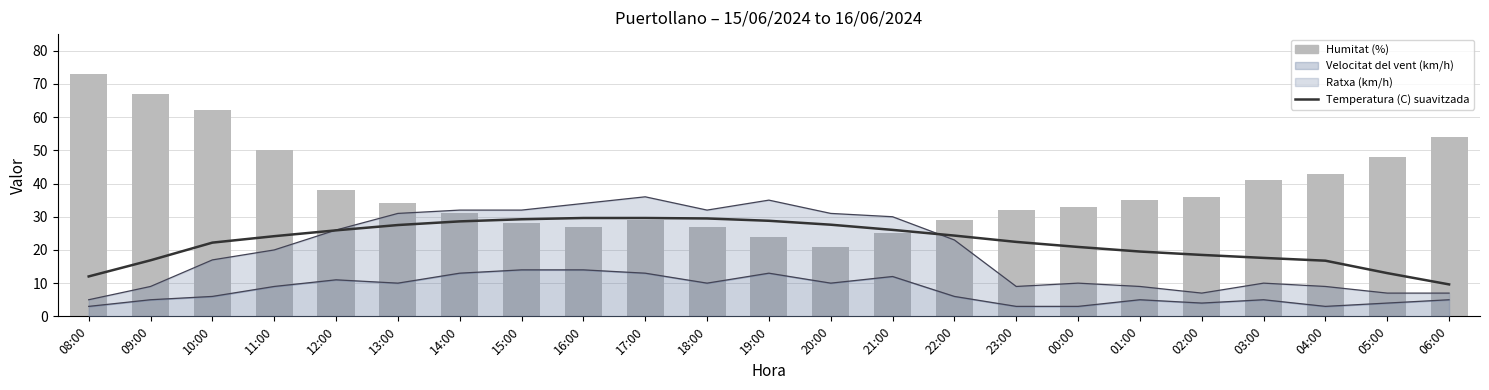

What is the spread (max minus min) of values at 21:00?

1.0